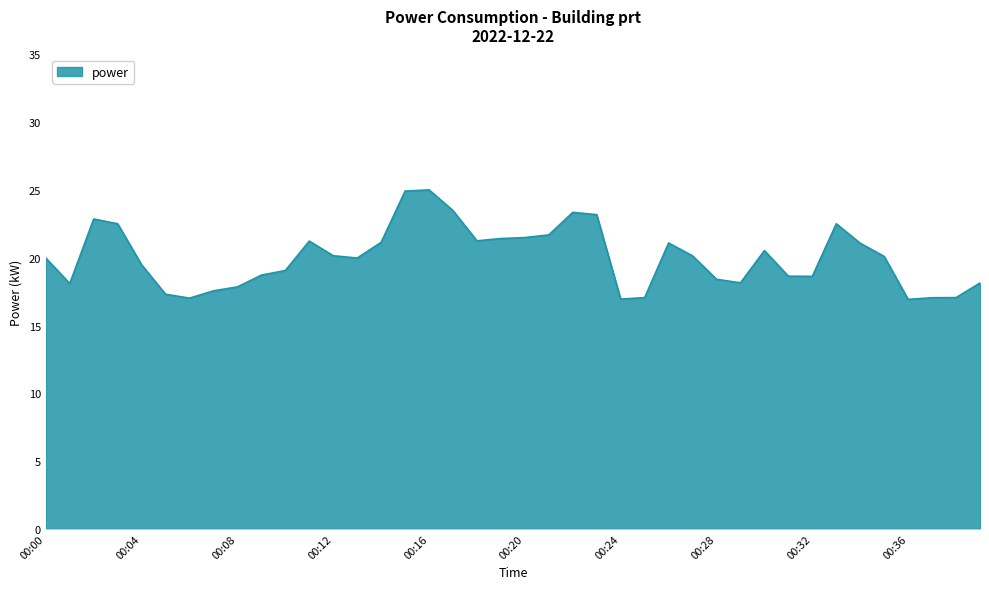

What is the greatest value displayed?

25.0